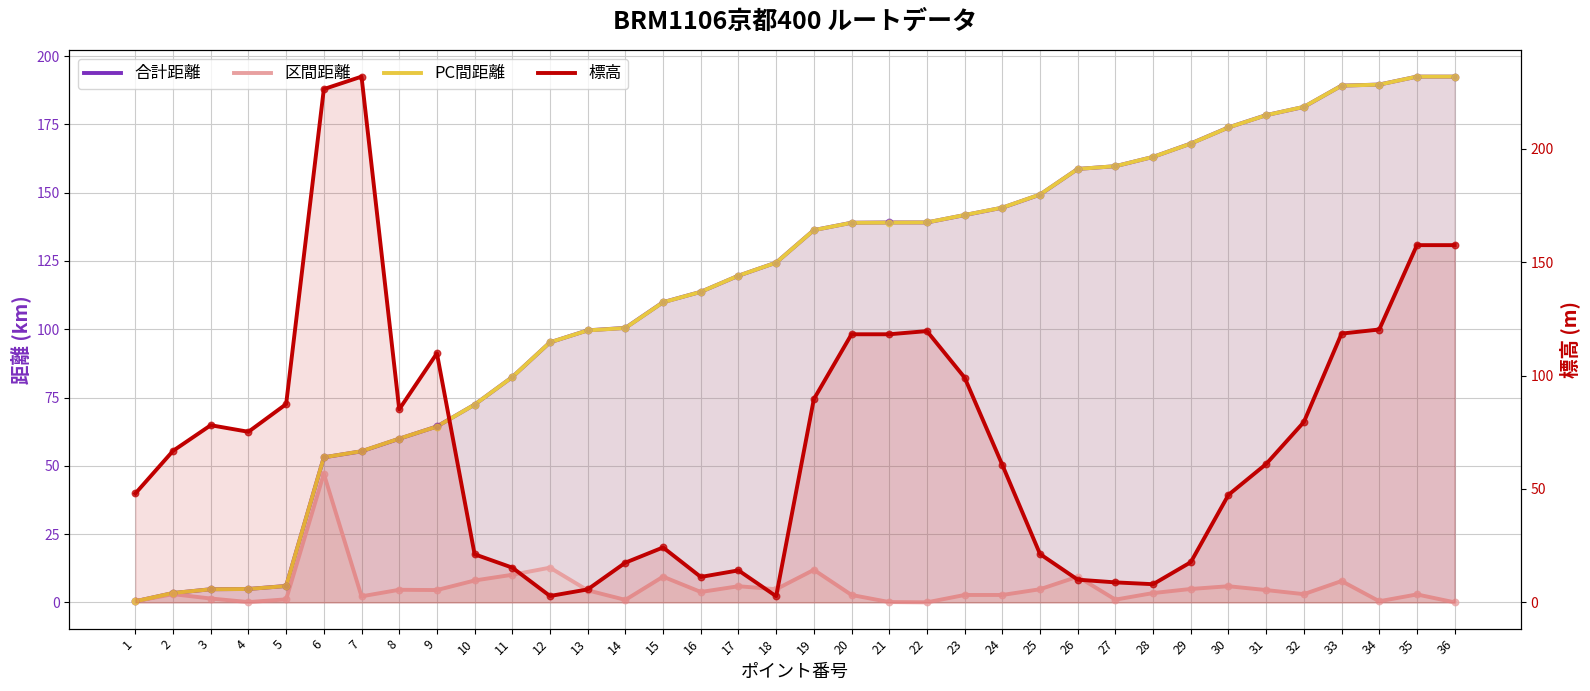

Which series contains the lowest Y value?

区間距離